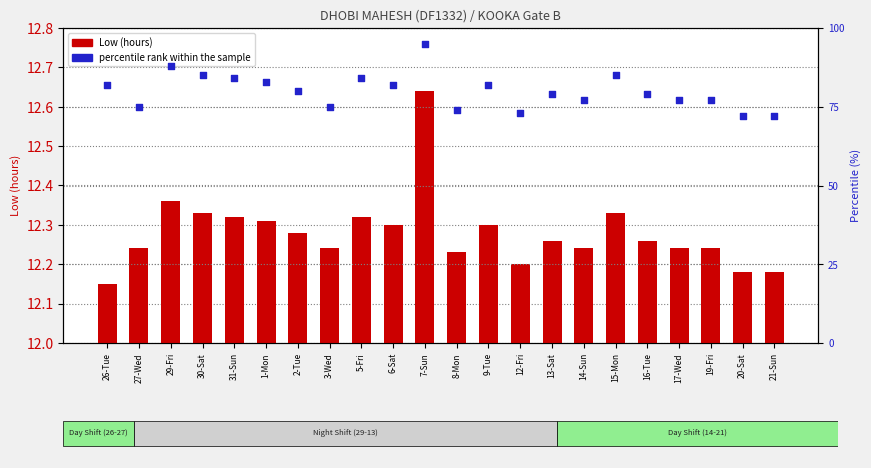

At how many categories does at least one series exceed 3?

22